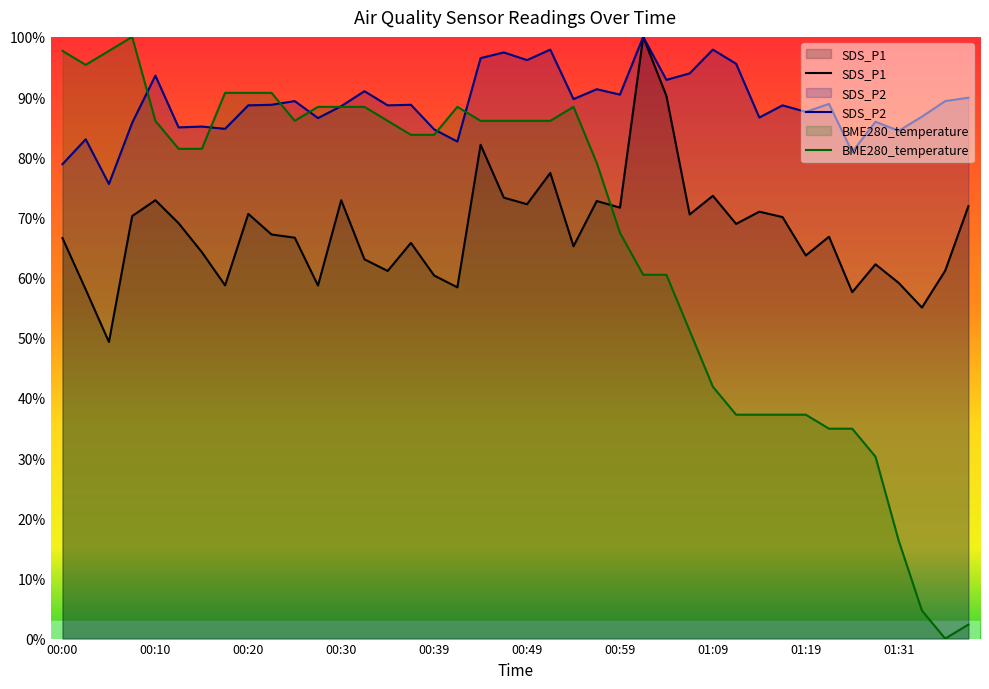

Between which two adjacent categories do SDS_P1 and BME280_temperature first intersect?

00:57 and 00:59